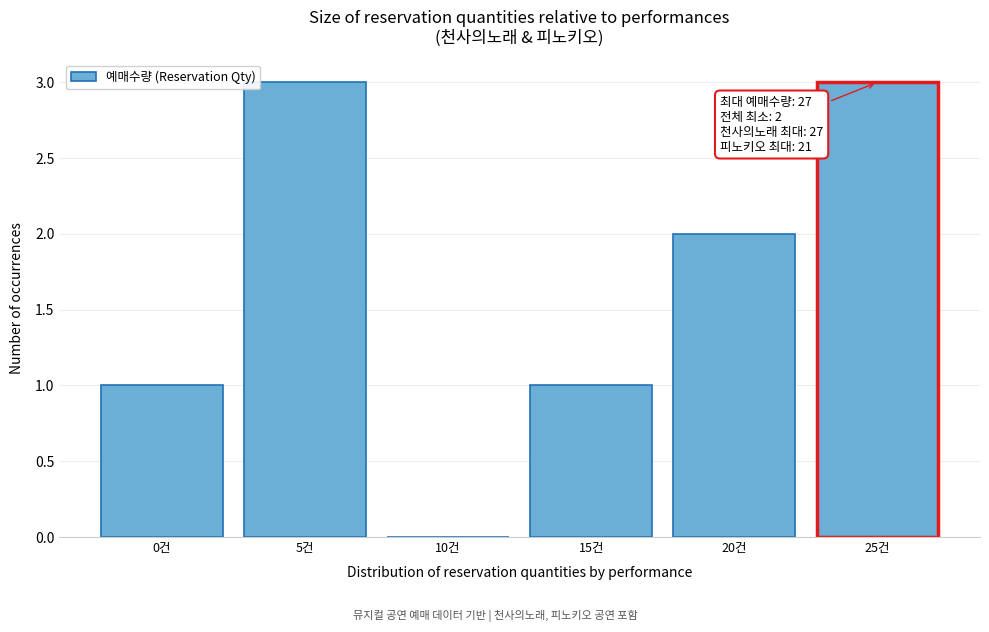

Reading left to right, what are all the values shown in this chart?

0건=1	5건=3	10건=0	15건=1	20건=2	25건=3